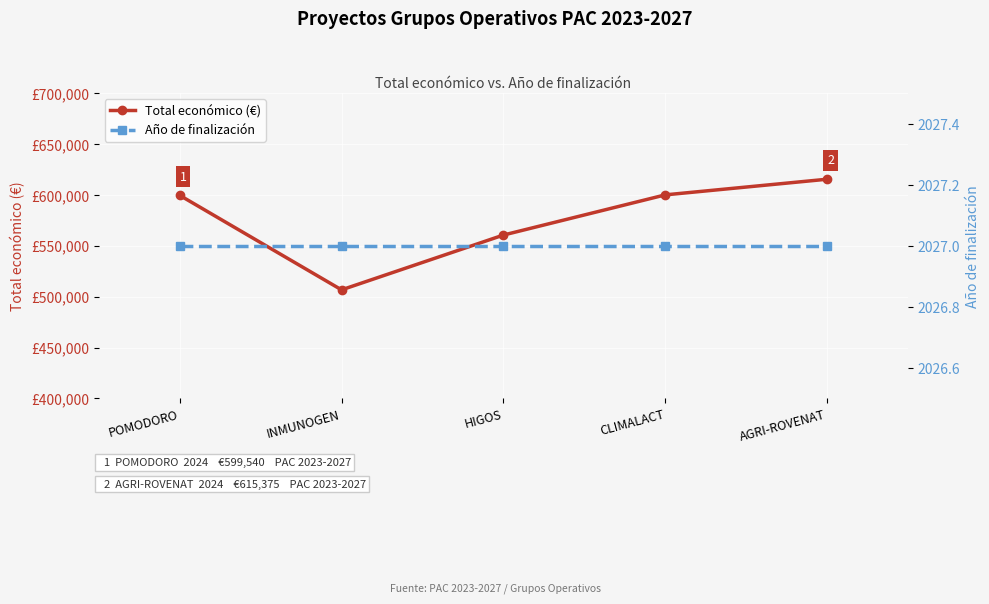

List the series in order of their peak value, highest first.

Total económico (€), Año de finalización